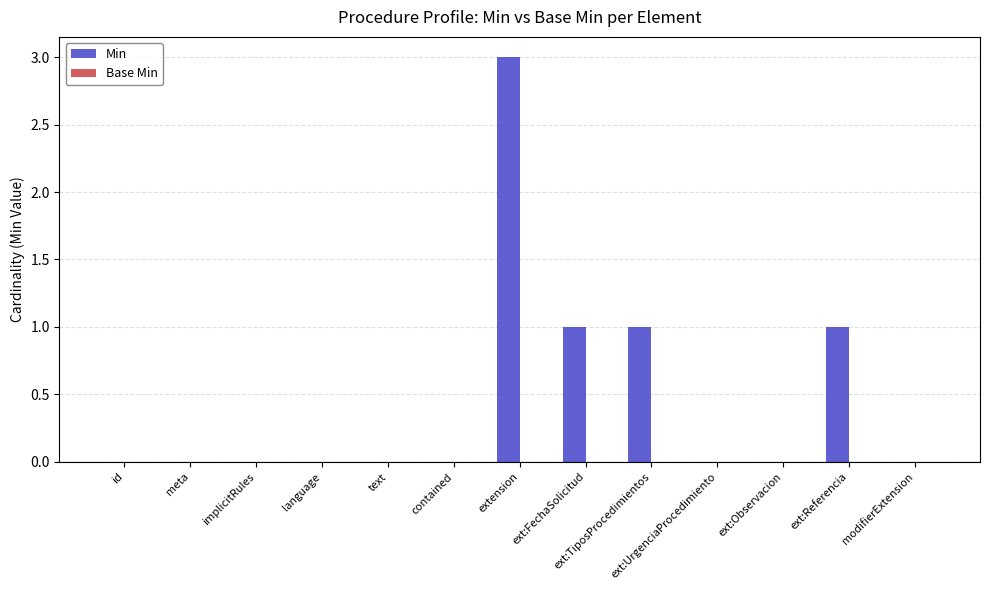

Are the bars horizontal?

No